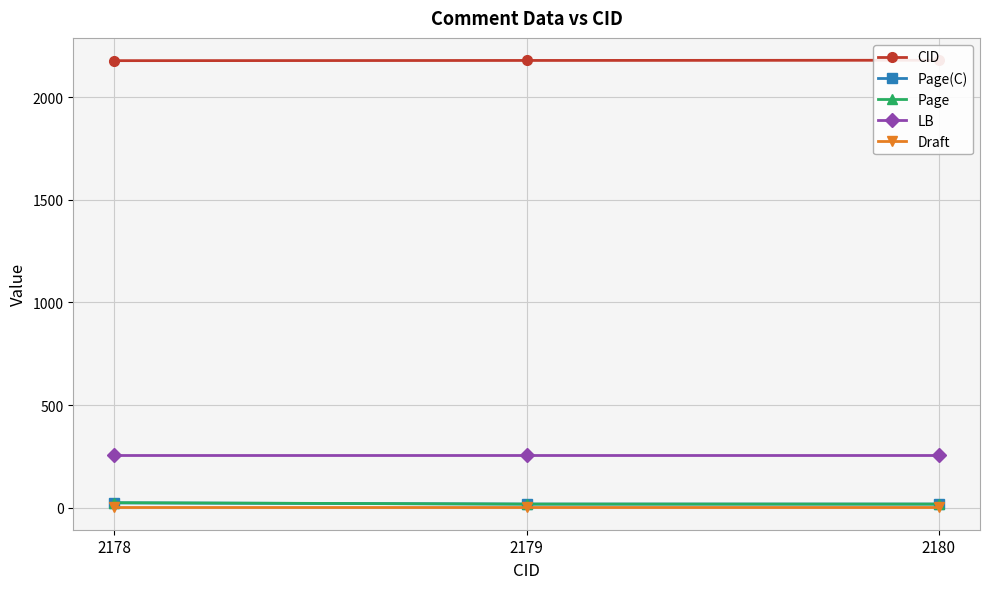

What is the minimum value for Draft?

2.0